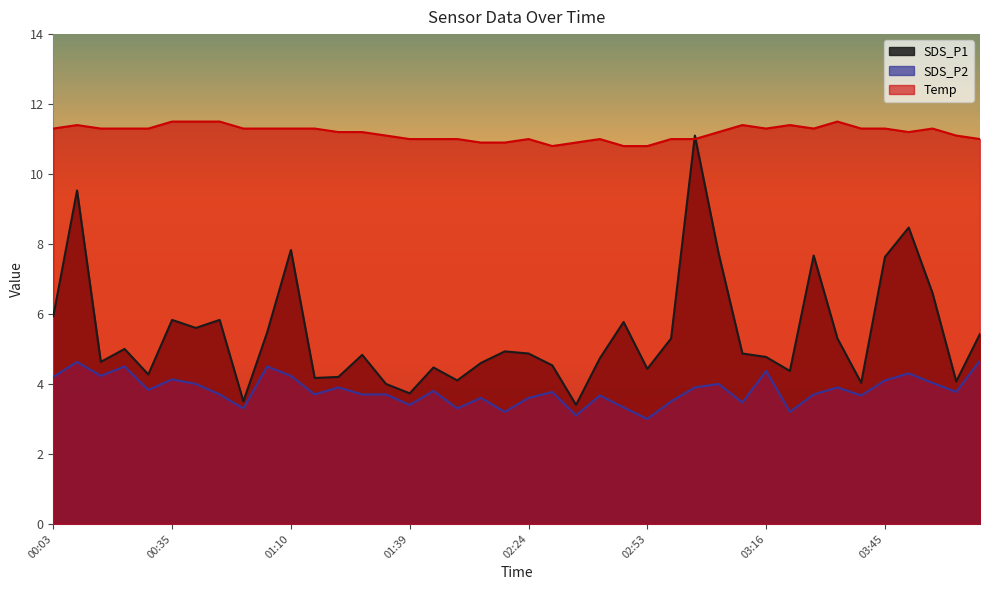

True or false: Temp and SDS_P2 intersect in this chart.

False